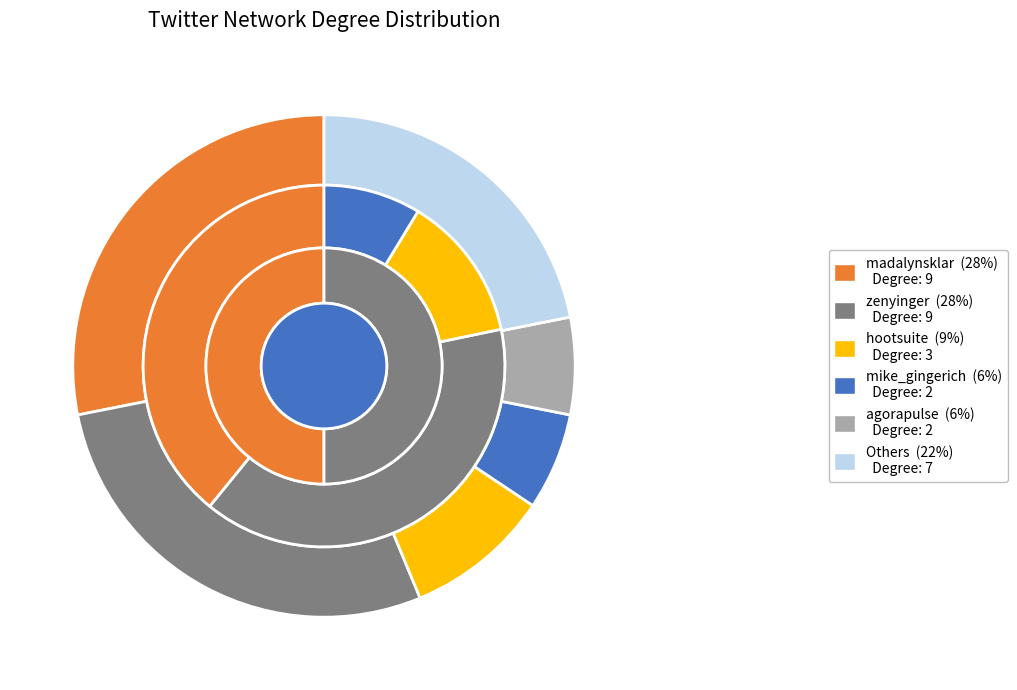

True or false: yesimwriting accounts for 1% of the total.

False